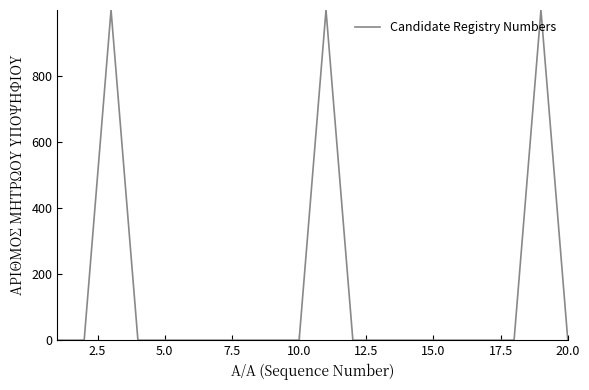

How many series are shown in this chart?

1